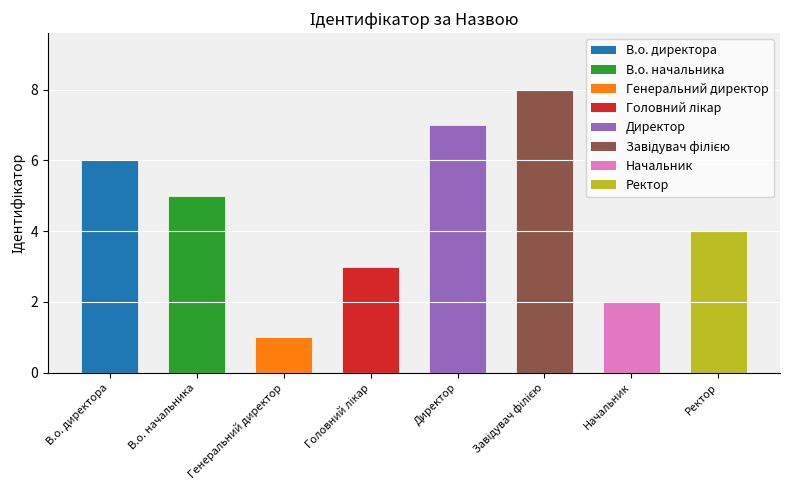

Between Начальник and В.о. директора, which is larger?

В.о. директора